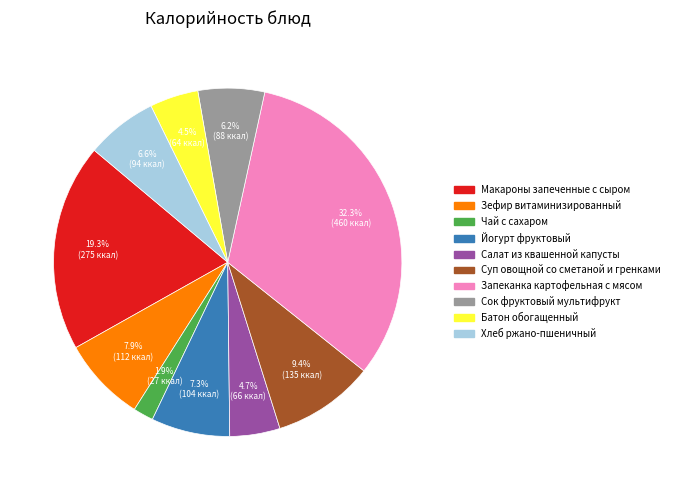

Between Салат из квашенной капусты and Йогурт фруктовый, which is larger?

Йогурт фруктовый